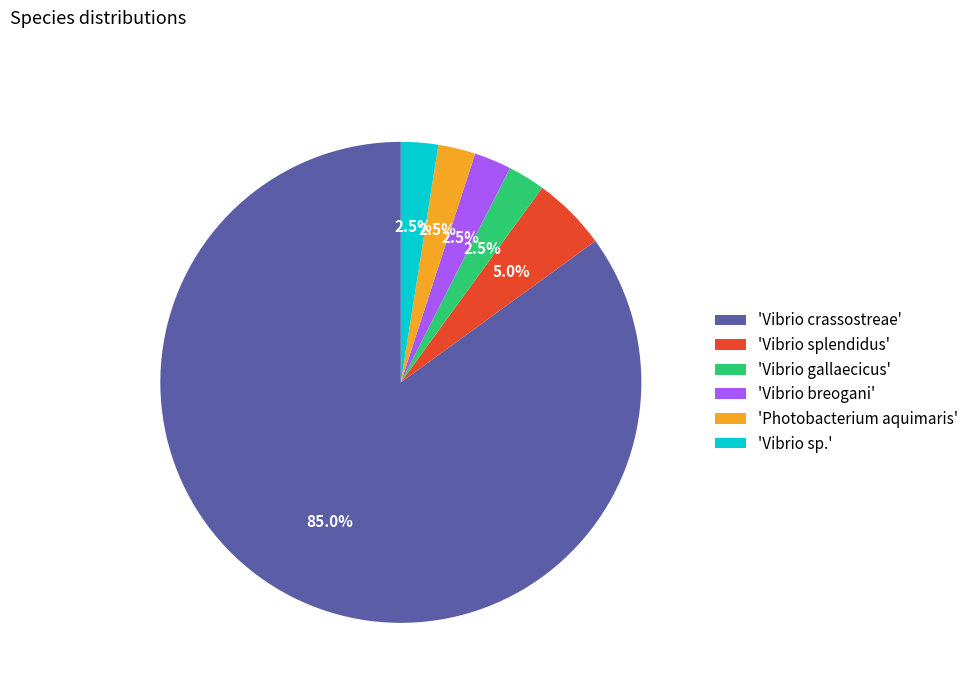

Between 'Vibrio crassostreae' and 'Vibrio breogani', which is larger?

'Vibrio crassostreae'